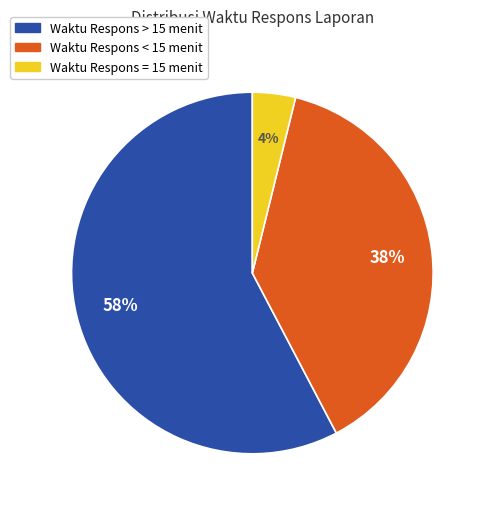

To the nearest percent, what is the average slice percentage?

33%